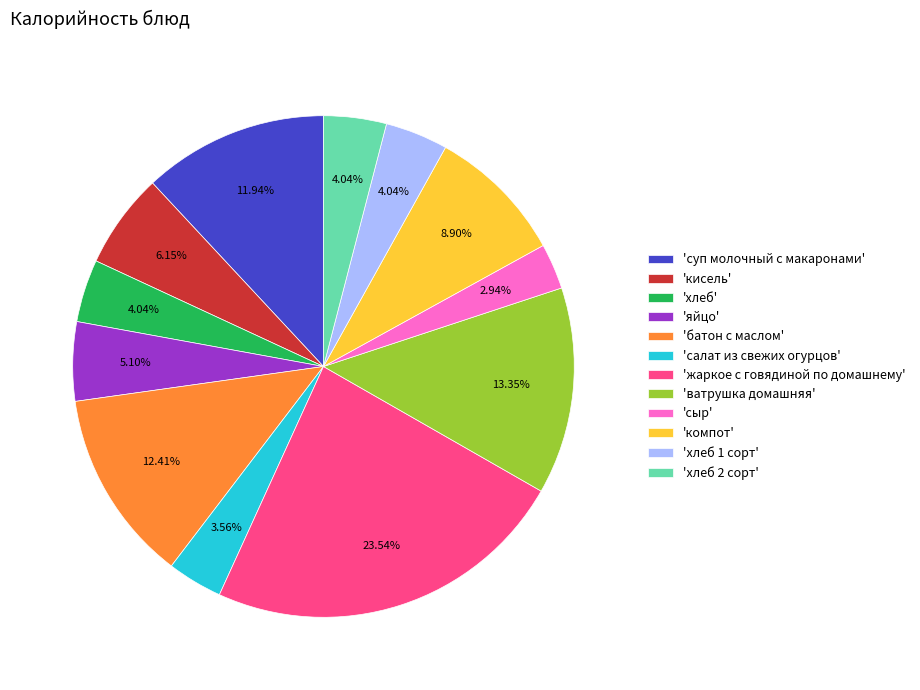

Which slice is the largest?

'жаркое с говядиной по домашнему'